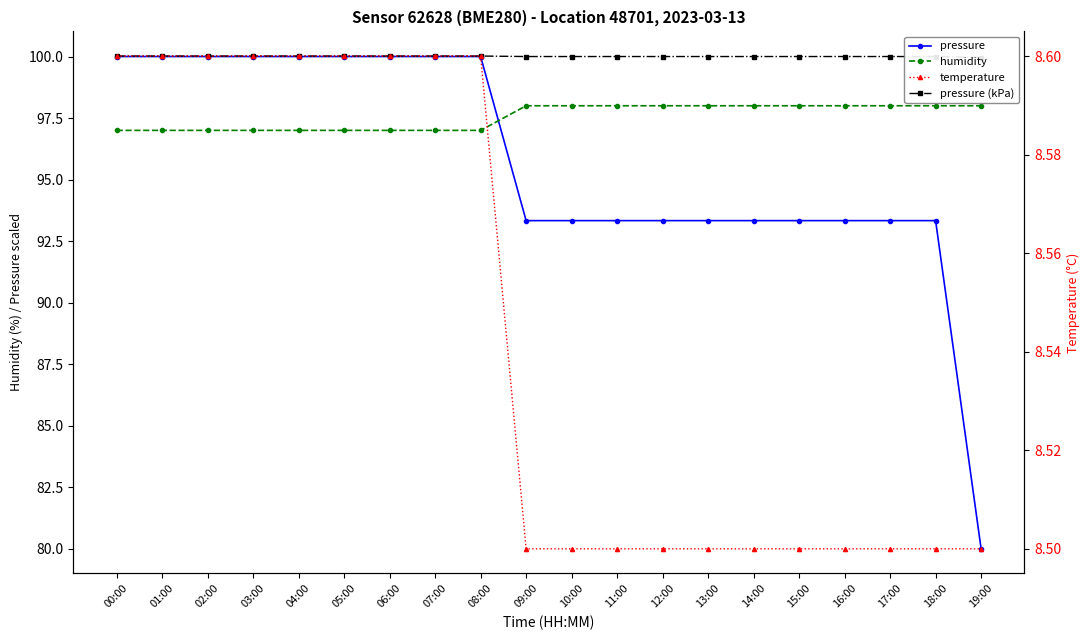

The temperature series shows 8.6 at 06:00. True or false?

True